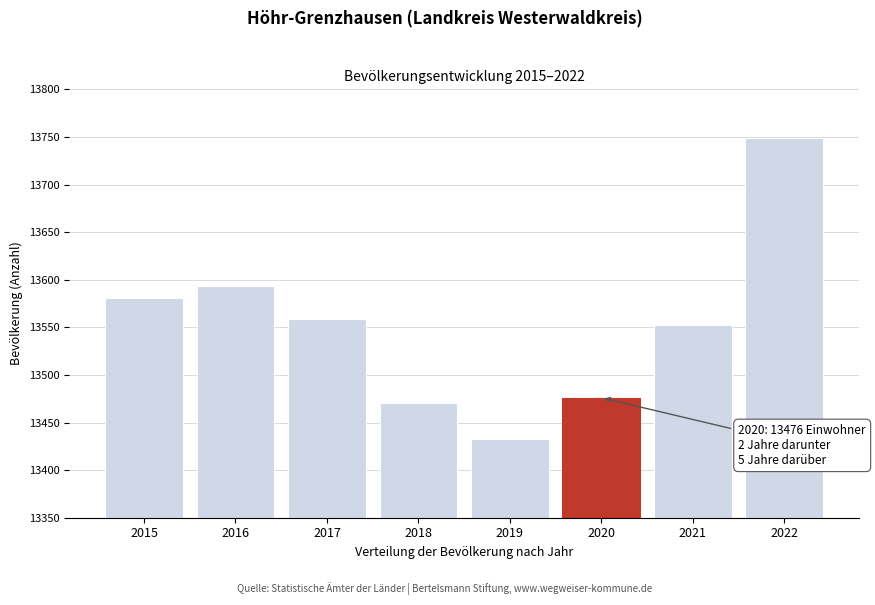

Reading right to left, what are all the values shown in this chart?

13749	13552	13476	13433	13471	13559	13593	13581